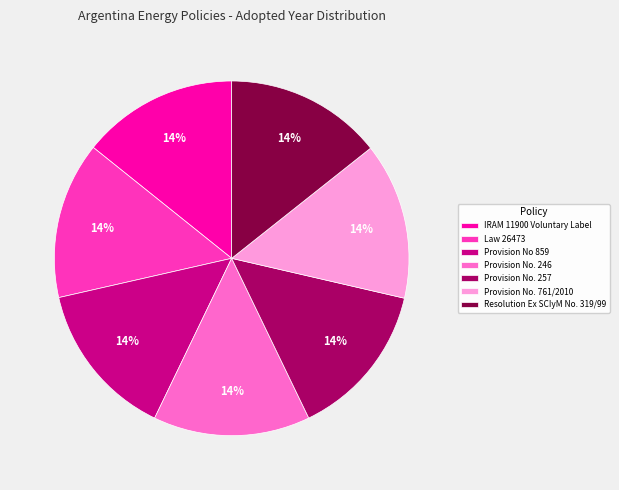

Does IRAM 11900 Voluntary Label represent more than half of the total?

No